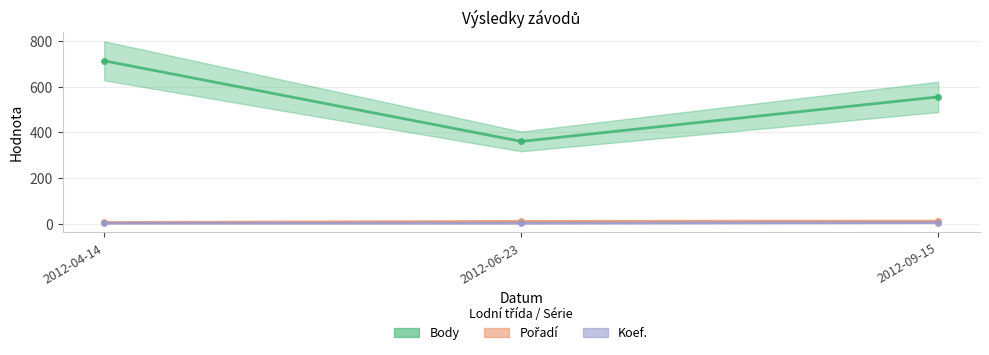

Is it true that Koef. equals 4 at 2012-09-15?

True